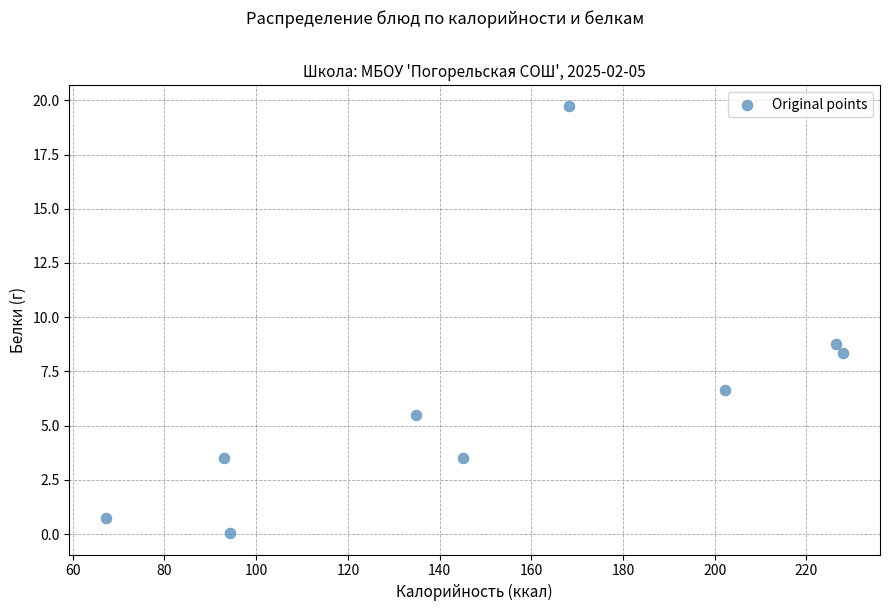

What is the average X value?

151.0